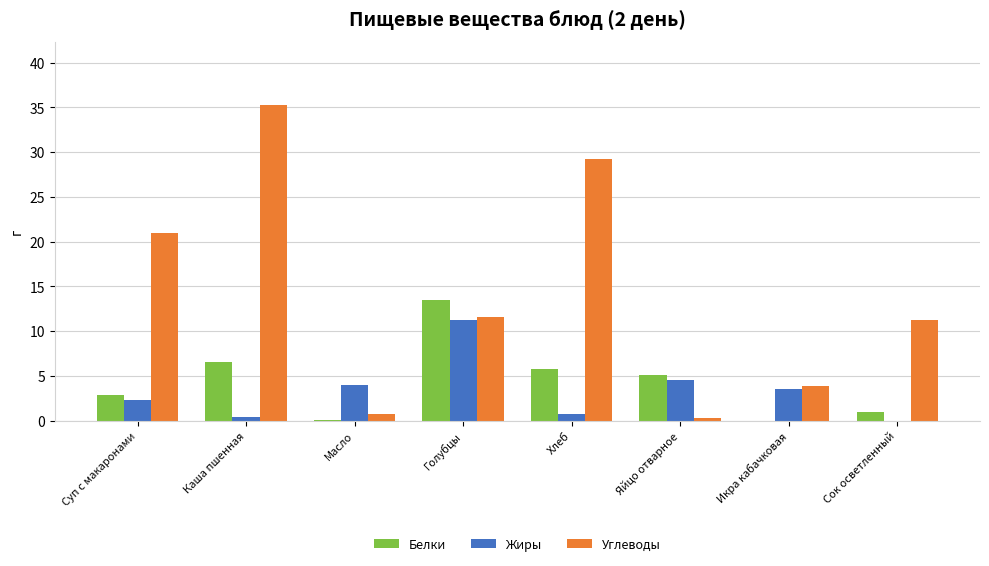

Are the bars horizontal?

No